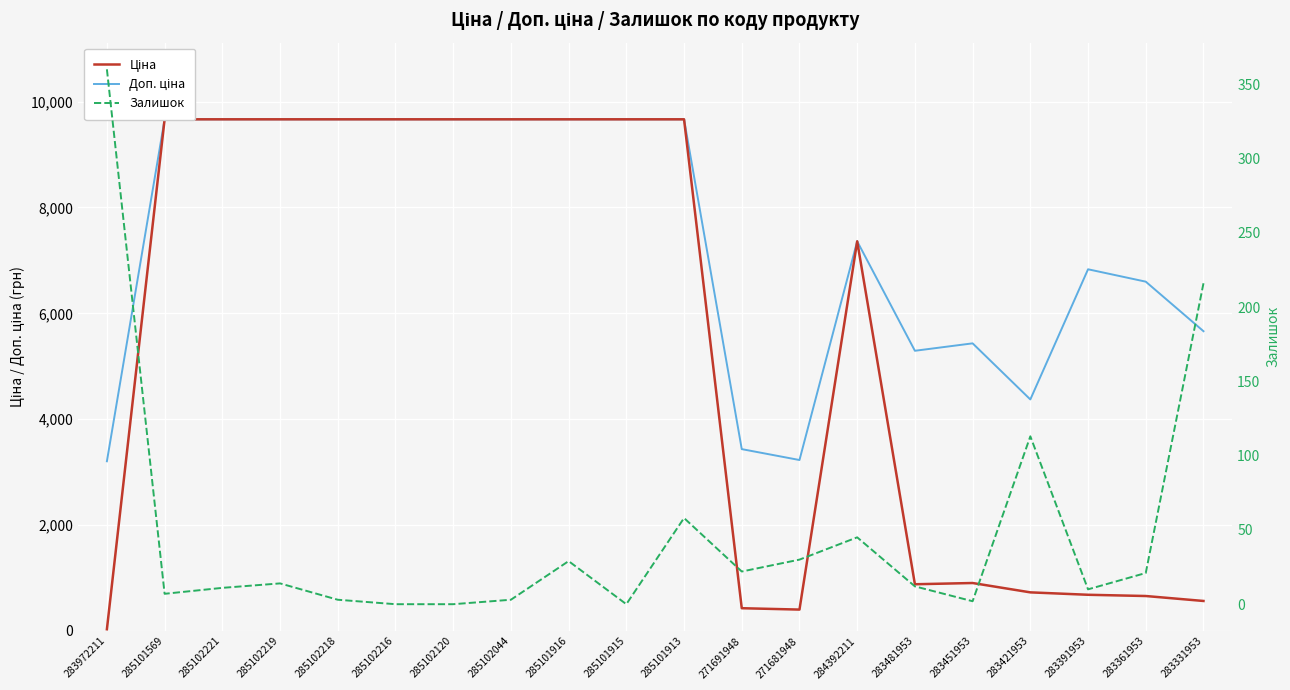

How many series are shown in this chart?

3